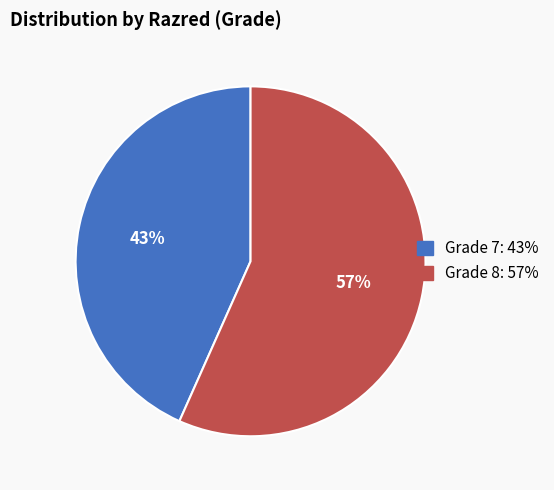

Is there any slice that represents more than half of the pie?

Yes